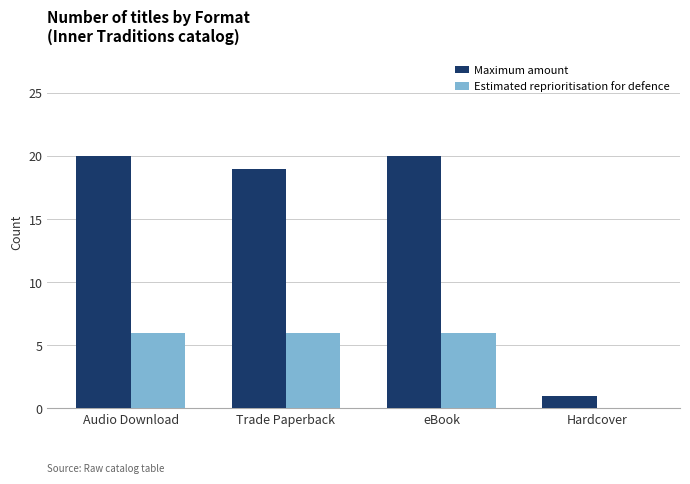

The value of Maximum amount at Trade Paperback is 19. True or false?

True